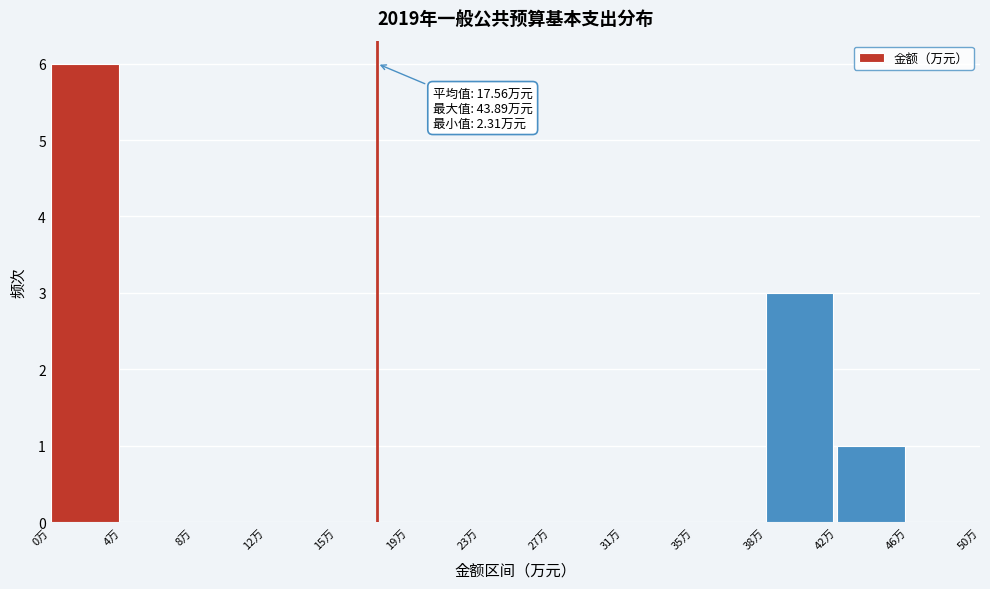

Which range on the x-axis has the tallest bar?

0.0 to 4.0